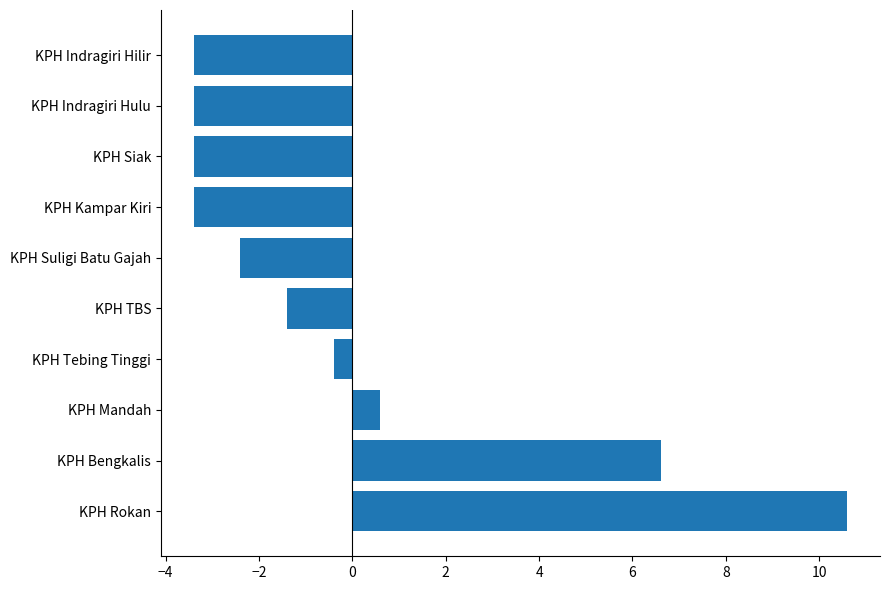

True or false: the data shows 6.6 at KPH Bengkalis.

True